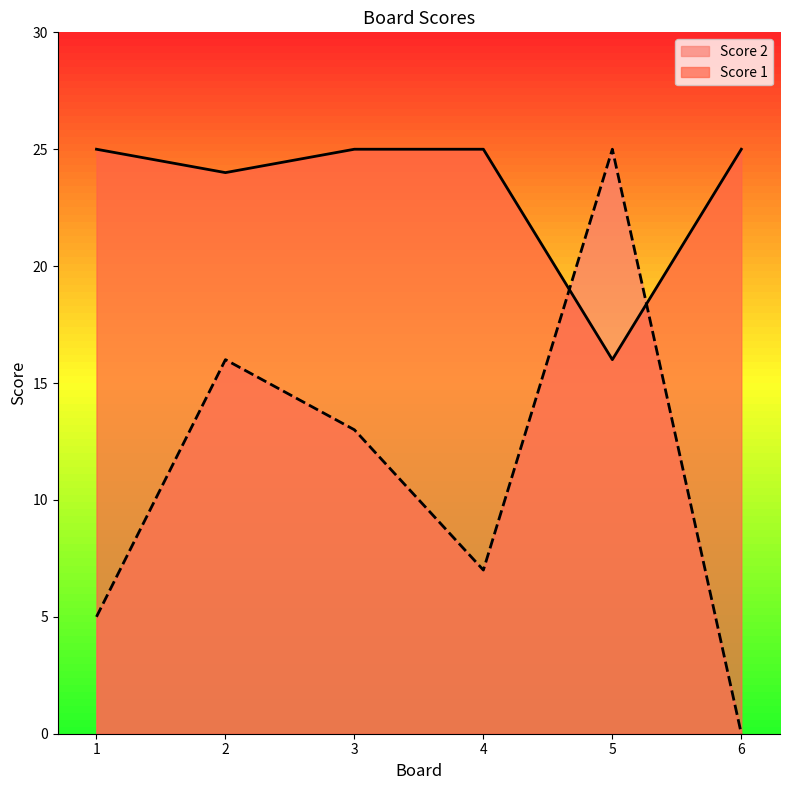

Which category has the highest value across all series?

1